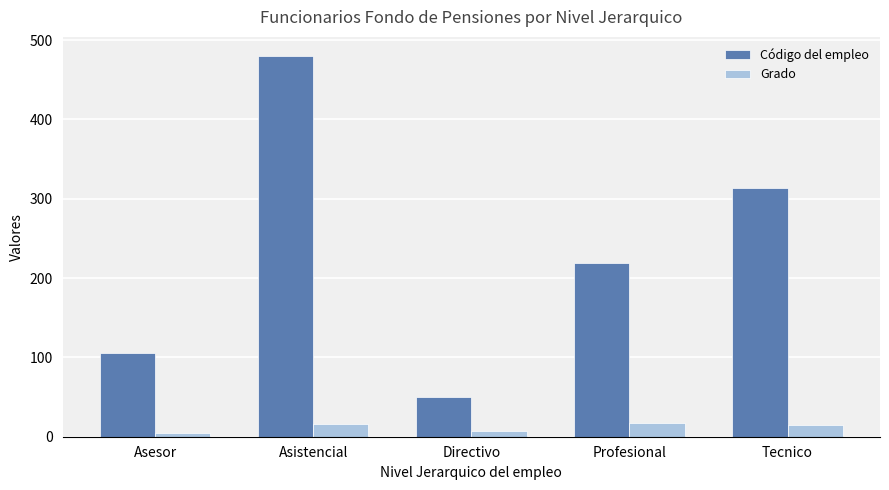

Does the chart contain any negative values?

No